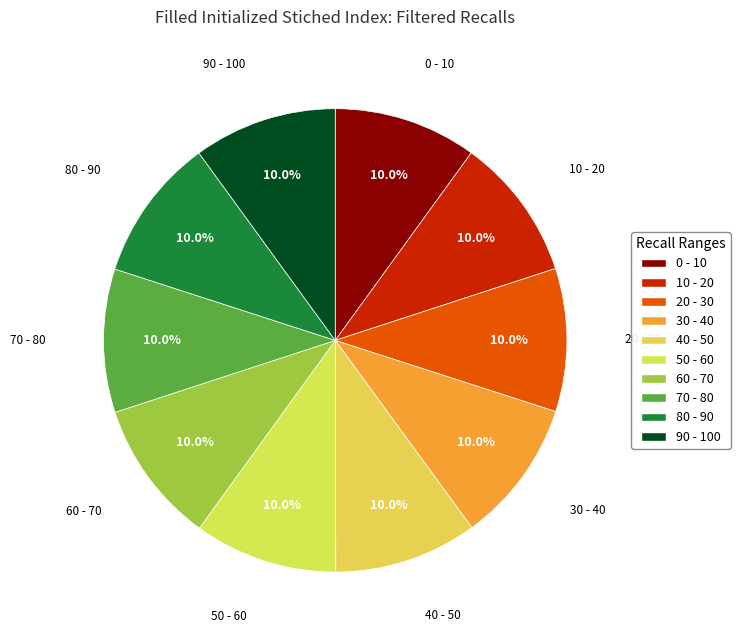

Does any single category account for the majority?

No